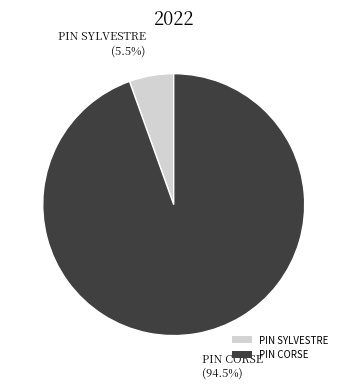

Count the number of slices in the pie.

2